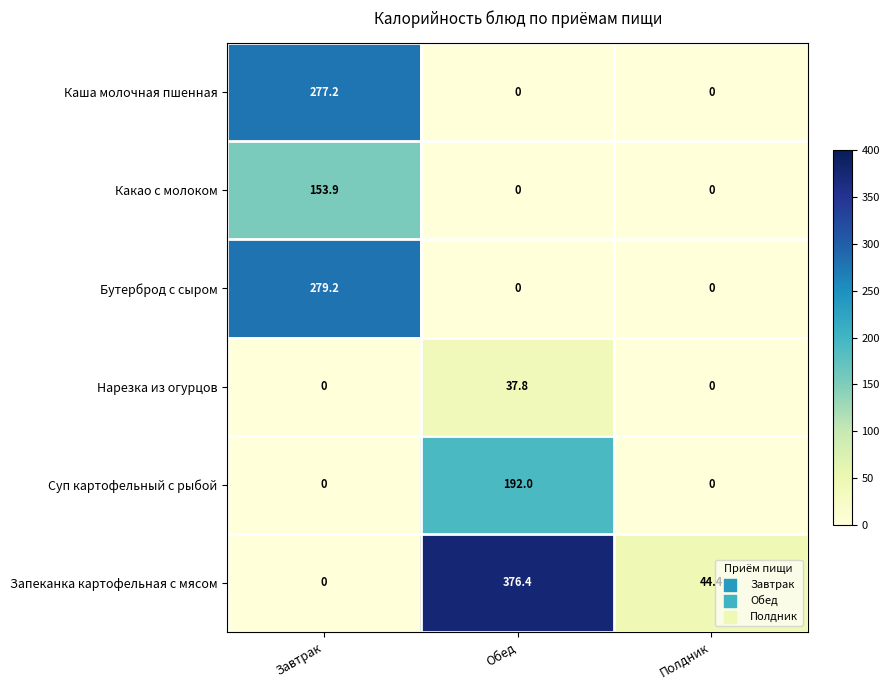

Is the value of Запеканка картофельная с мясом at Полдник greater than the value of Какао с молоком at Обед?

Yes